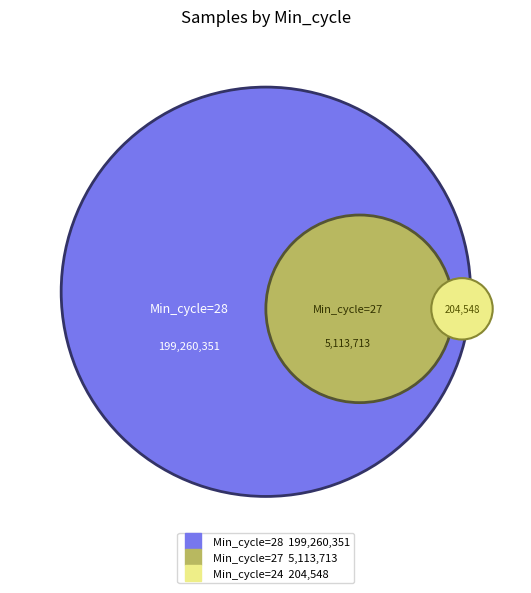

The 28 slice represents 1% of the pie. True or false?

False